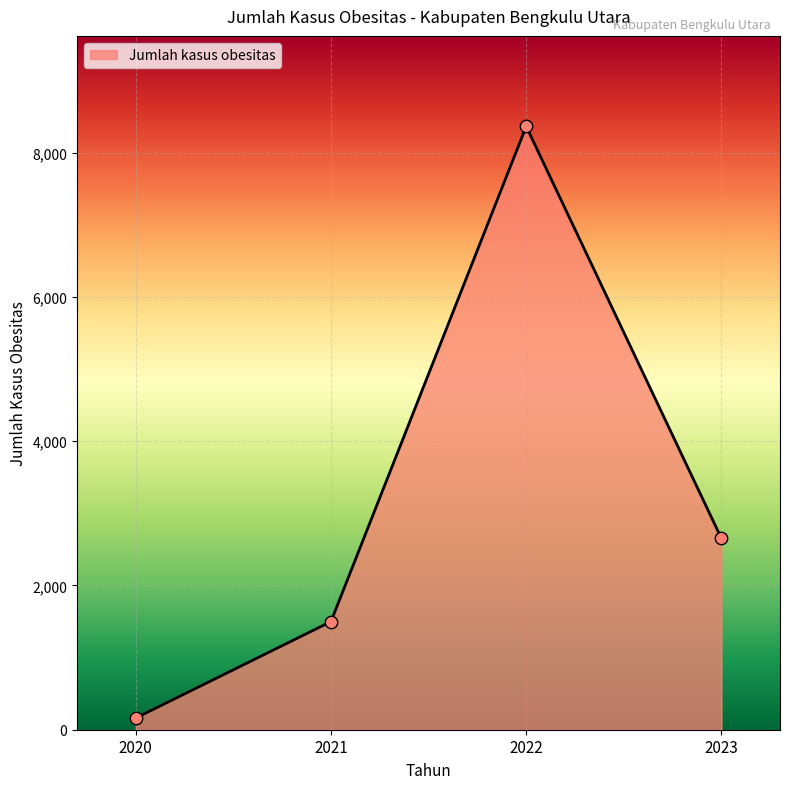

What is the ratio of the value at 2022 to the value at 2023?

3.2